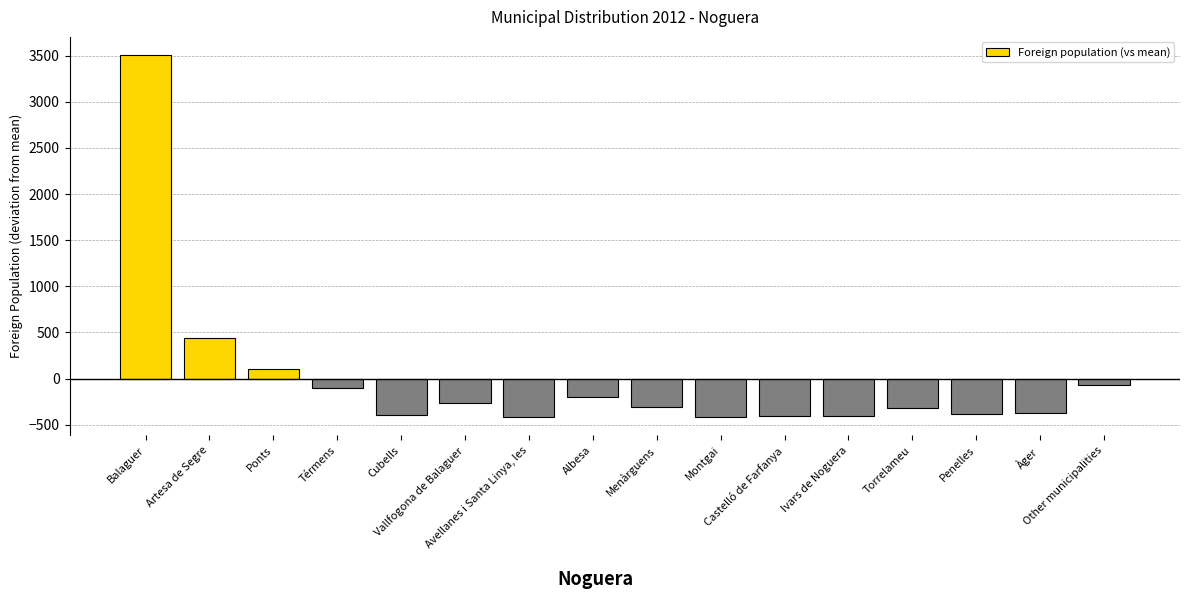

What is the greatest value displayed?

3507.3